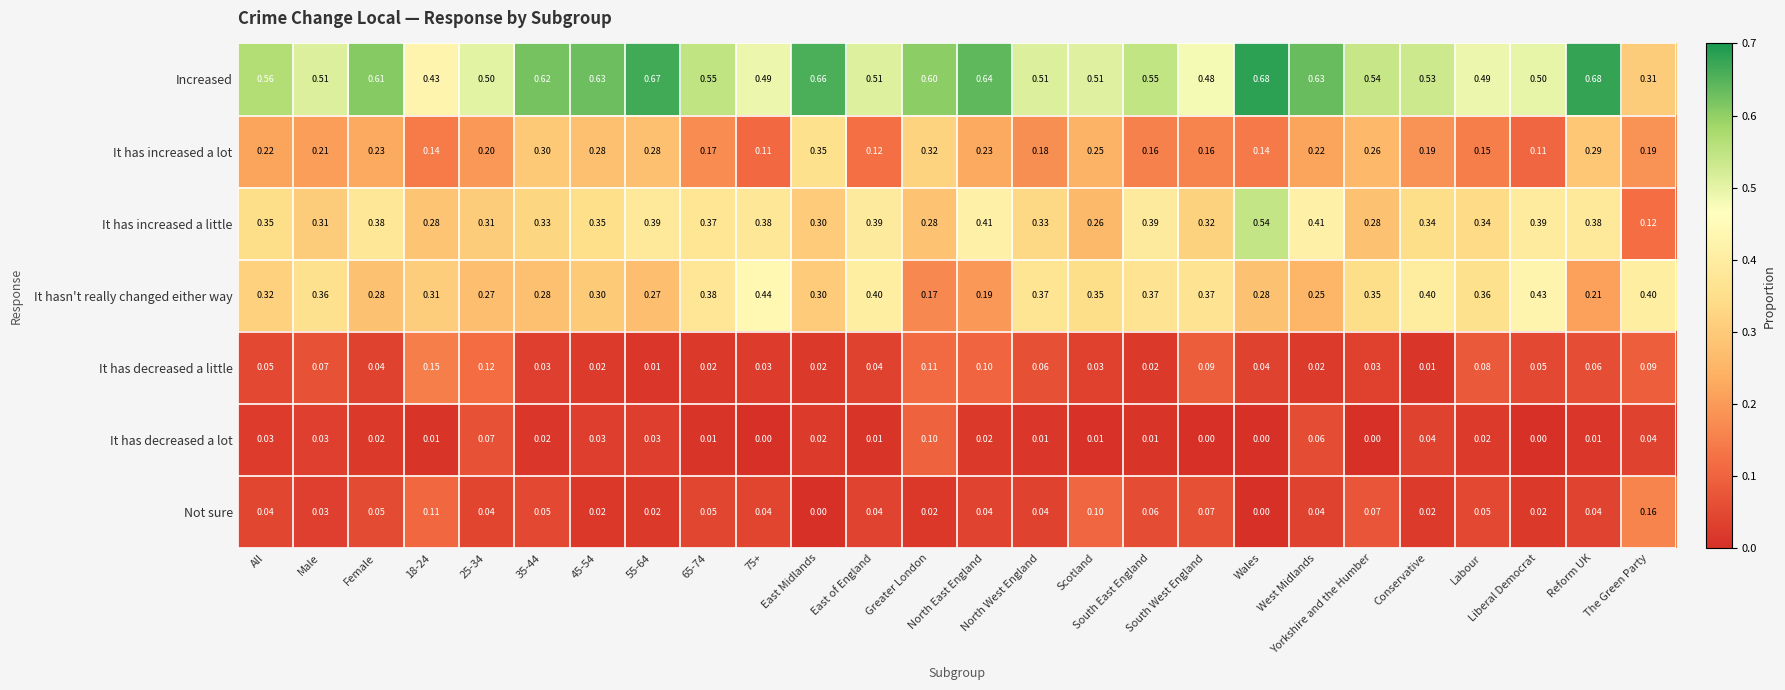

Which series has the largest total across all categories?

Increased